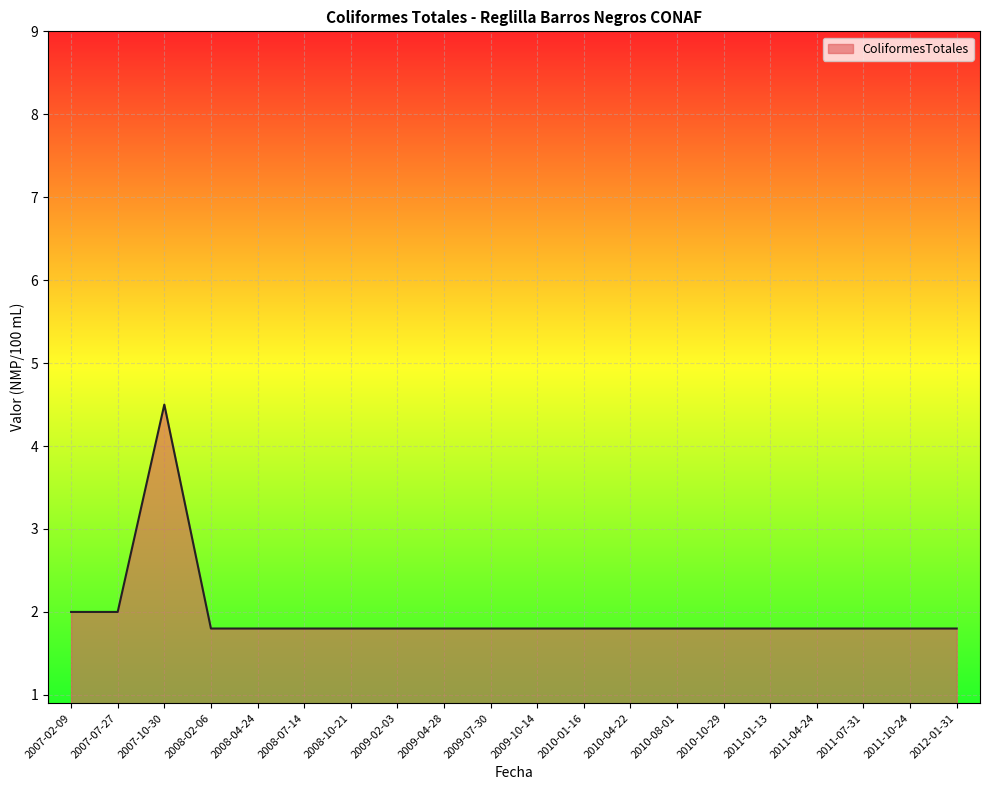

What is the ratio of the value at 2011-07-31 to the value at 2009-10-14?

1.0